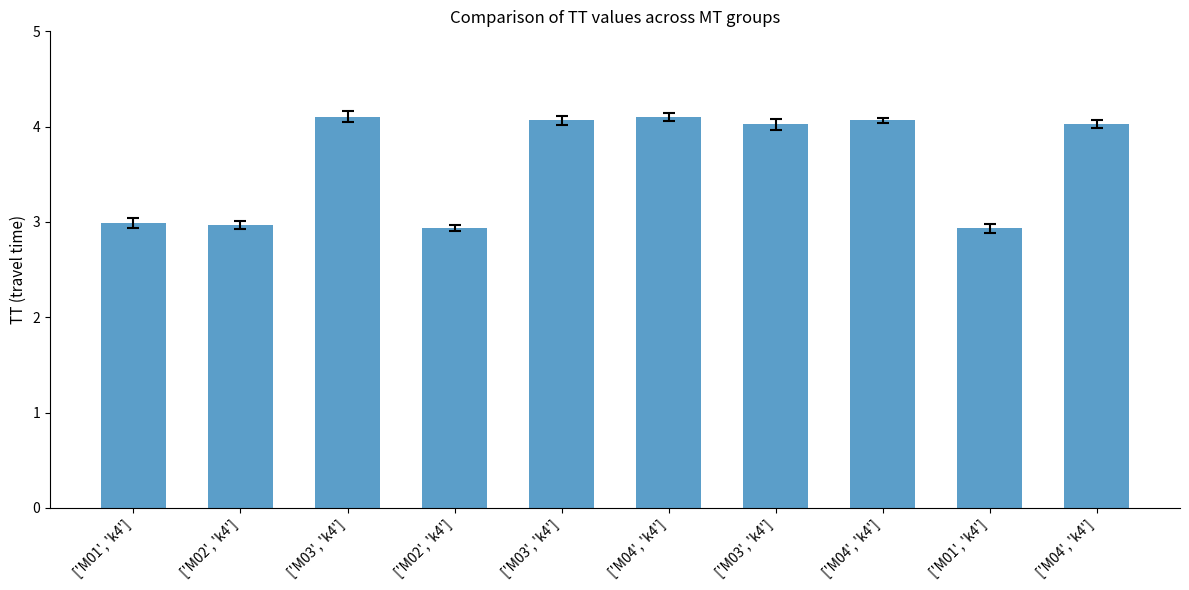

Count the number of data series in this chart.

1